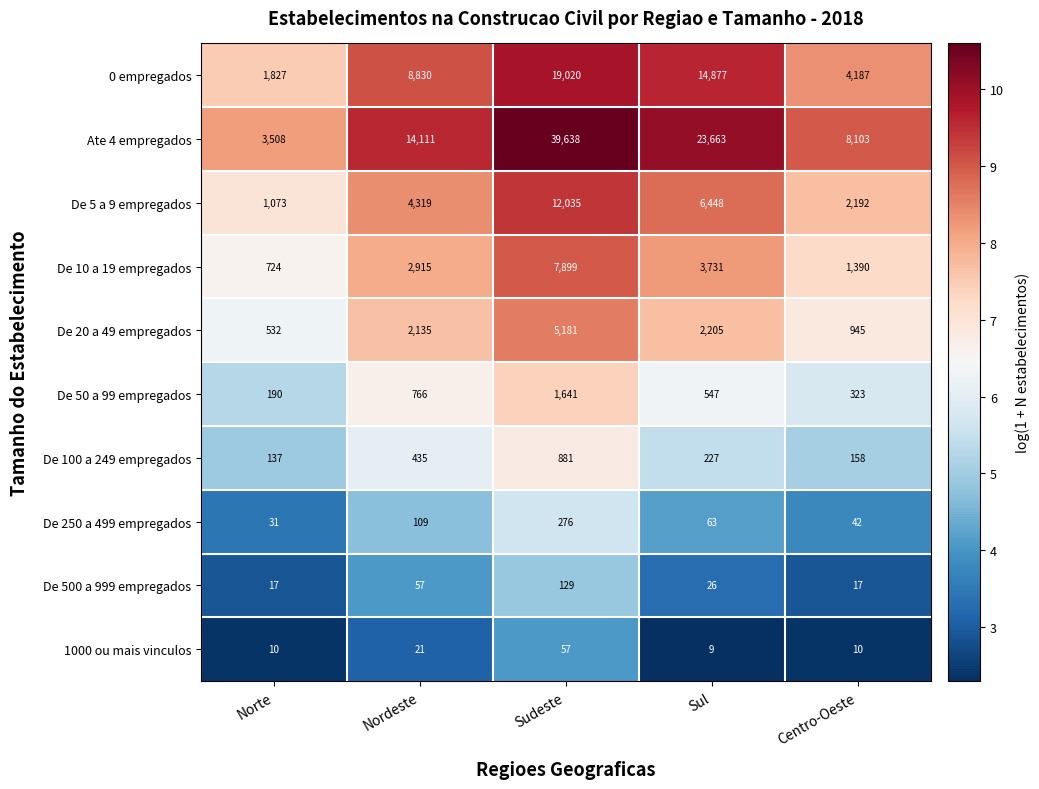

Rank the series by their maximum value, from highest to lowest.

Ate 4 empregados, 0 empregados, De 5 a 9 empregados, De 10 a 19 empregados, De 20 a 49 empregados, De 50 a 99 empregados, De 100 a 249 empregados, De 250 a 499 empregados, De 500 a 999 empregados, 1000 ou mais vinculos